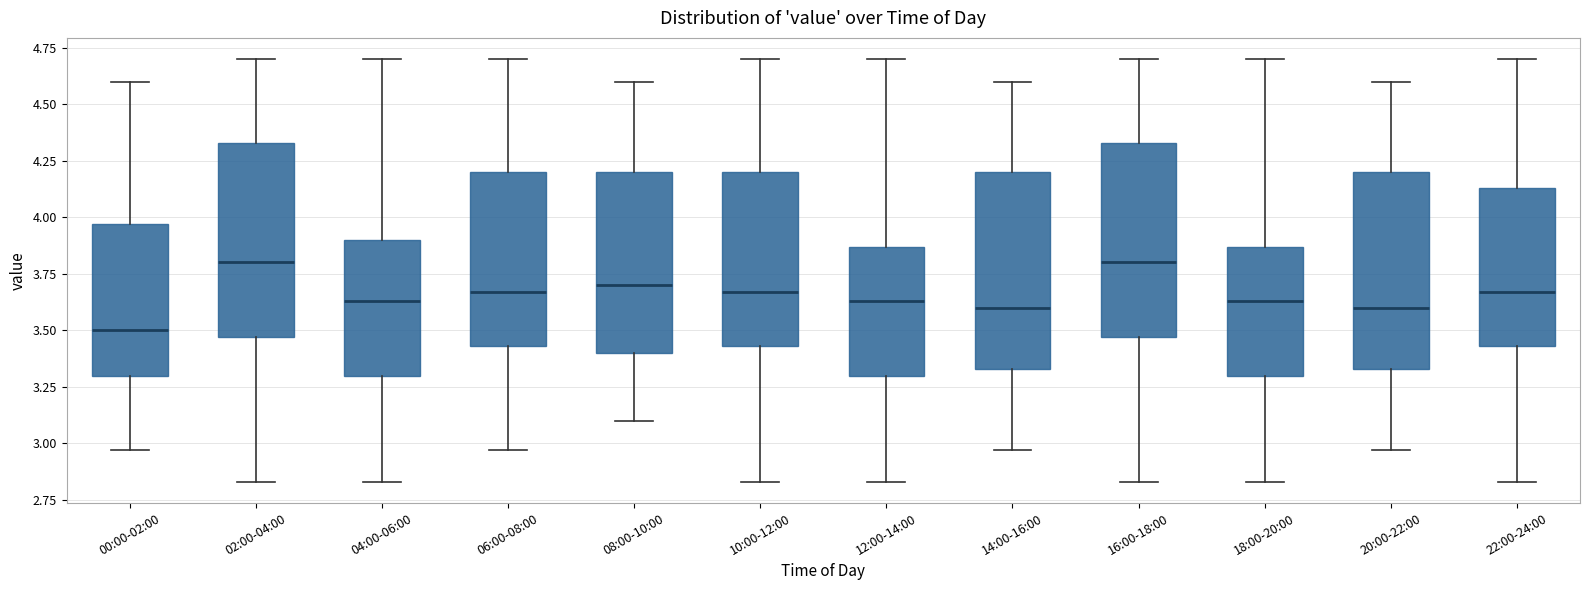

Reading left to right, transcribe this box plot: for each box, give where its median line is, the range the box spans, and where its two whiskers end, as read against the y-axis. The values are not printed on the chart, so give them approximately, as read against the axis.

00:00-02:00: median 3.50, box 3.30 to 3.95, whiskers 2.95 to 4.60
02:00-04:00: median 3.80, box 3.45 to 4.35, whiskers 2.85 to 4.70
04:00-06:00: median 3.65, box 3.30 to 3.90, whiskers 2.85 to 4.70
06:00-08:00: median 3.65, box 3.45 to 4.20, whiskers 2.95 to 4.70
08:00-10:00: median 3.70, box 3.40 to 4.20, whiskers 3.10 to 4.60
10:00-12:00: median 3.65, box 3.45 to 4.20, whiskers 2.85 to 4.70
12:00-14:00: median 3.65, box 3.30 to 3.85, whiskers 2.85 to 4.70
14:00-16:00: median 3.60, box 3.35 to 4.20, whiskers 2.95 to 4.60
16:00-18:00: median 3.80, box 3.45 to 4.35, whiskers 2.85 to 4.70
18:00-20:00: median 3.65, box 3.30 to 3.85, whiskers 2.85 to 4.70
20:00-22:00: median 3.60, box 3.35 to 4.20, whiskers 2.95 to 4.60
22:00-24:00: median 3.65, box 3.45 to 4.15, whiskers 2.85 to 4.70